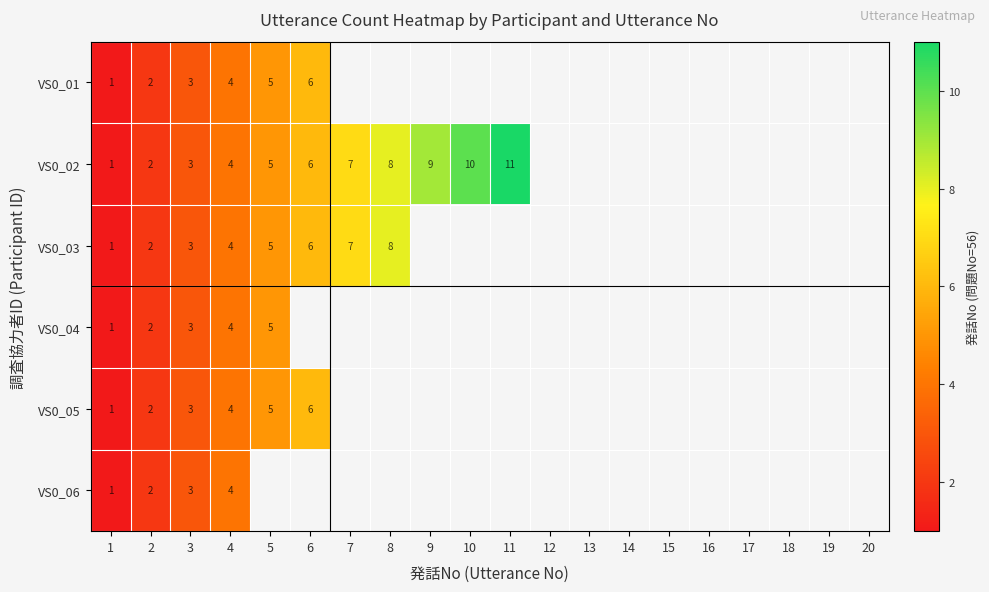

What is the total value across all series at 2?

12